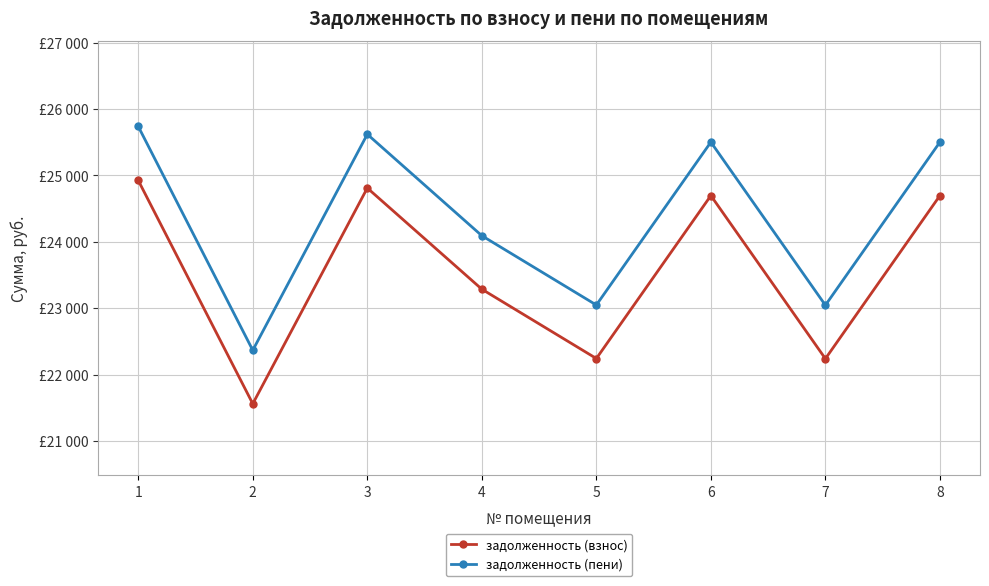

Rank the series by their average value, from highest to lowest.

задолженность (пени), задолженность (взнос)